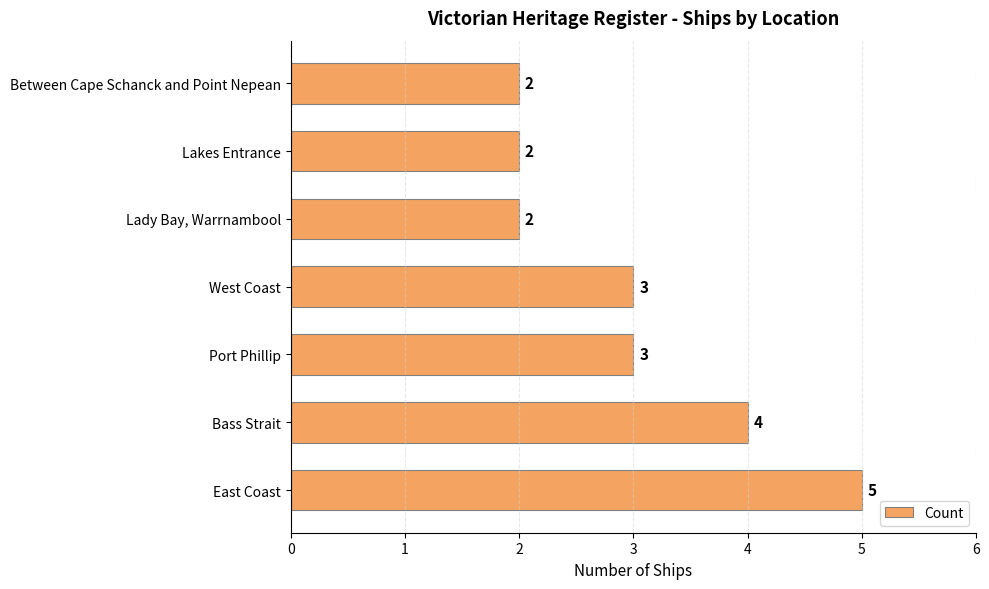

What is the sum of all values?

21